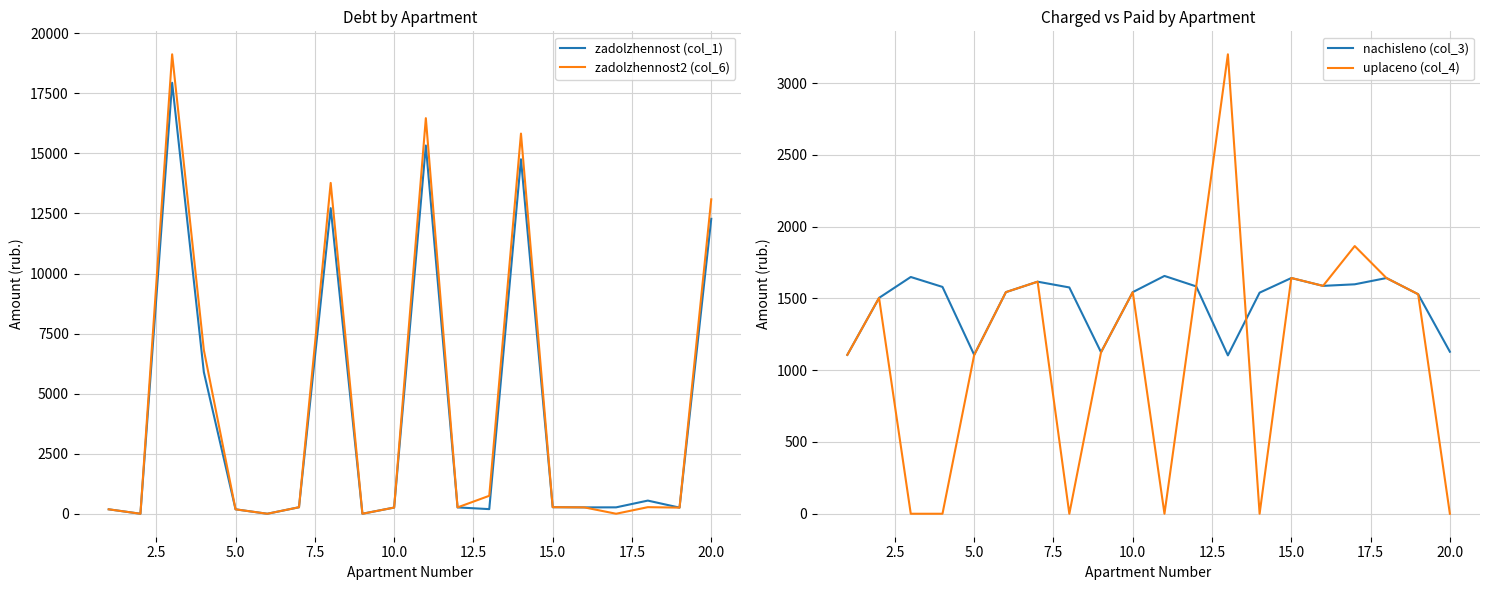

What is the maximum value for zadolzhennost2 (col_6)?

19123.9